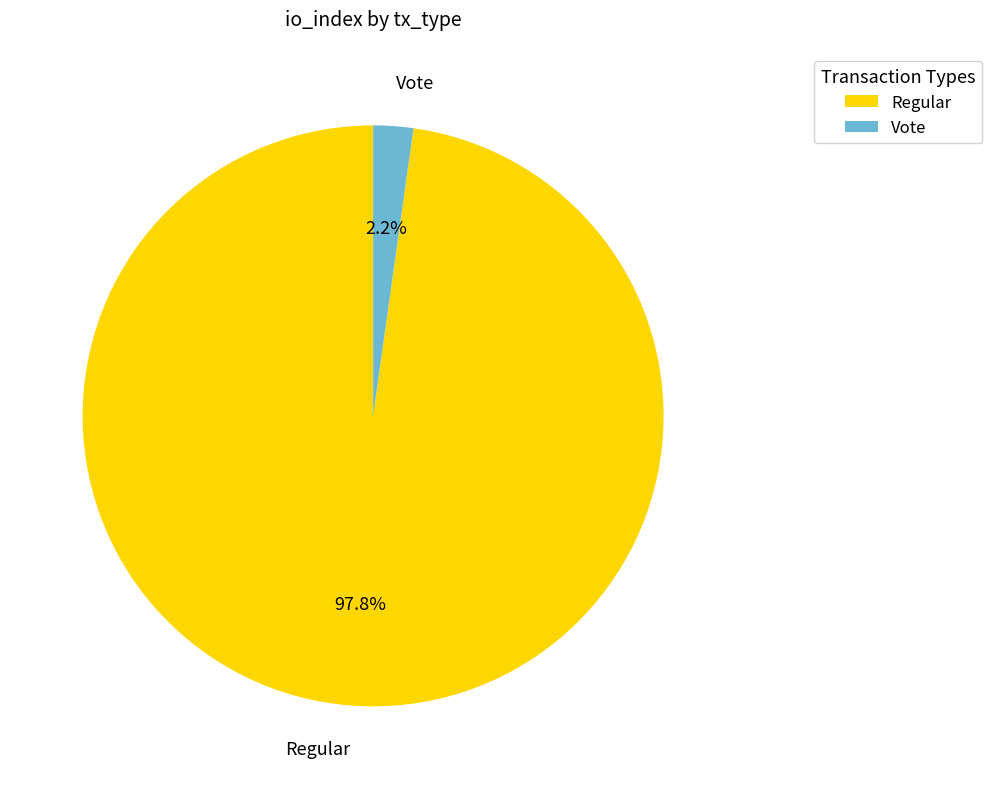

Combined, do Vote and Regular account for over 50%?

Yes